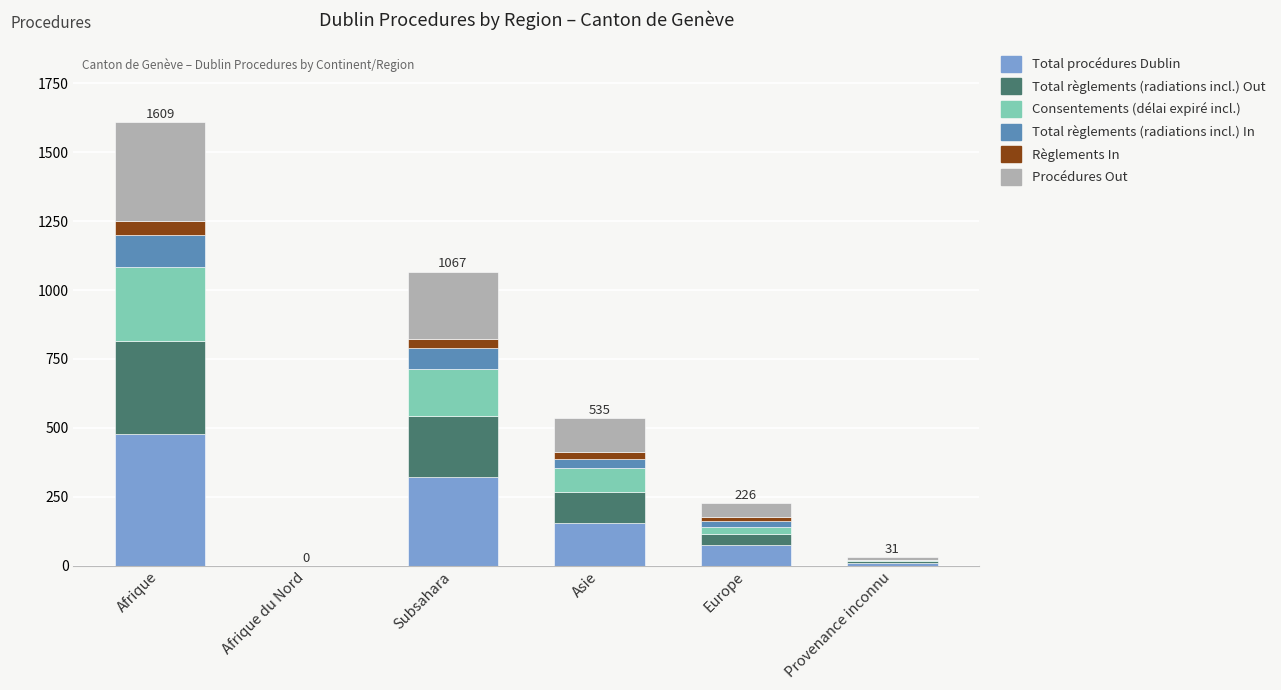

How many series are shown in this chart?

6